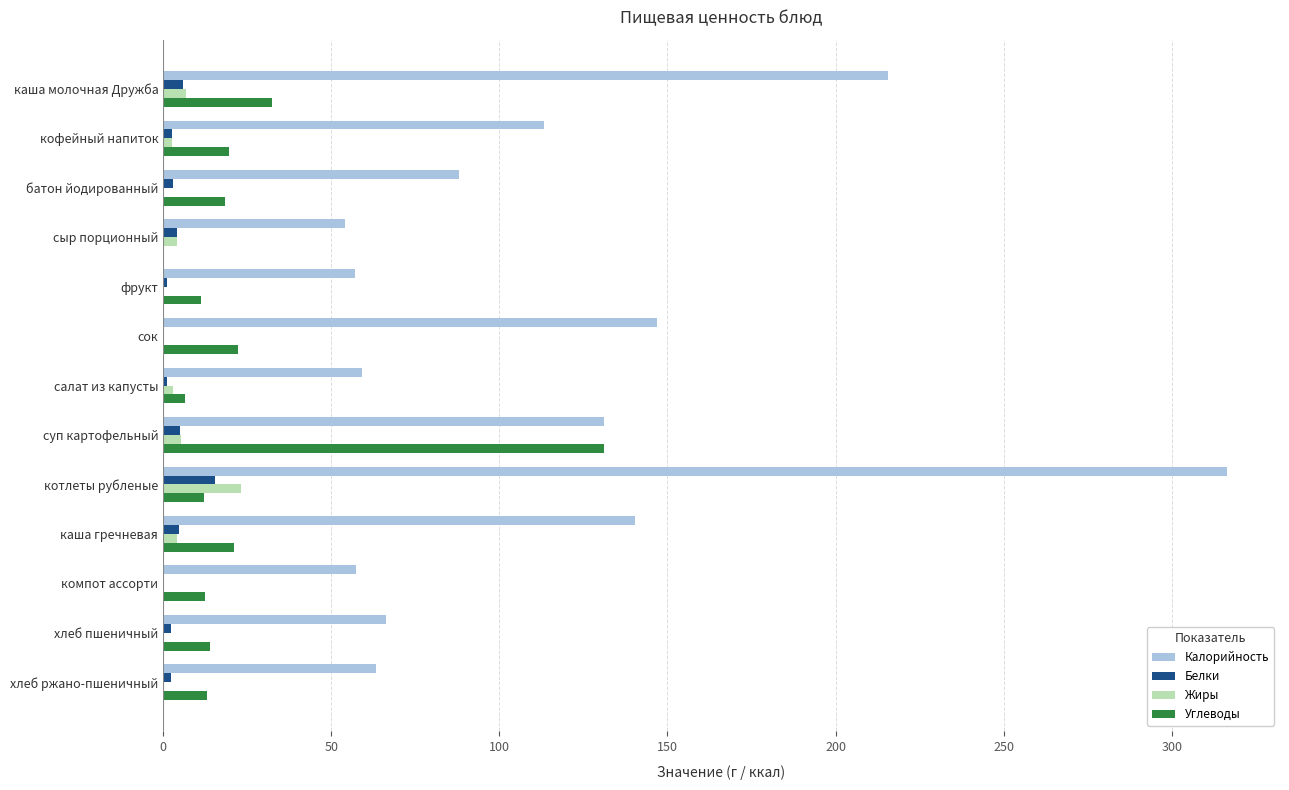

Which label corresponds to the largest value in the chart?

котлеты рубленые